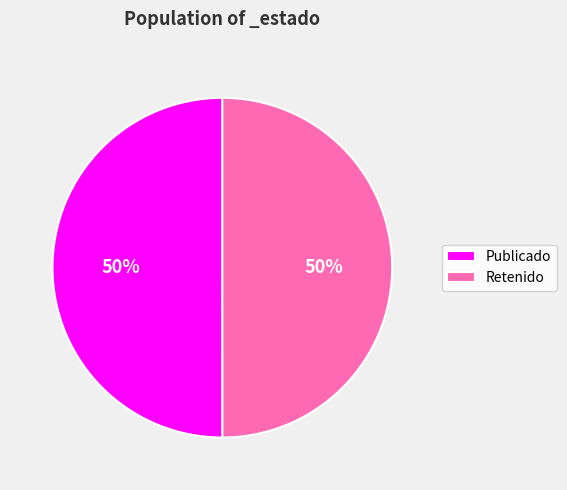

The Retenido slice represents 50% of the pie. True or false?

True